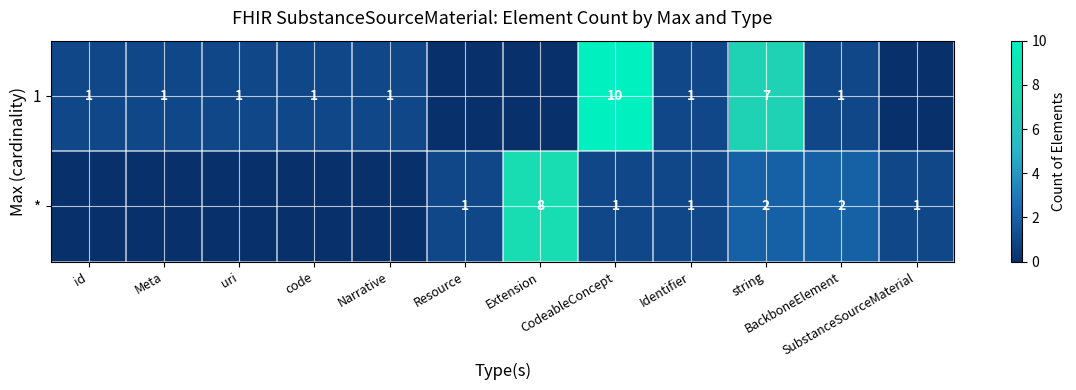

At which label is * closest to 4?

string